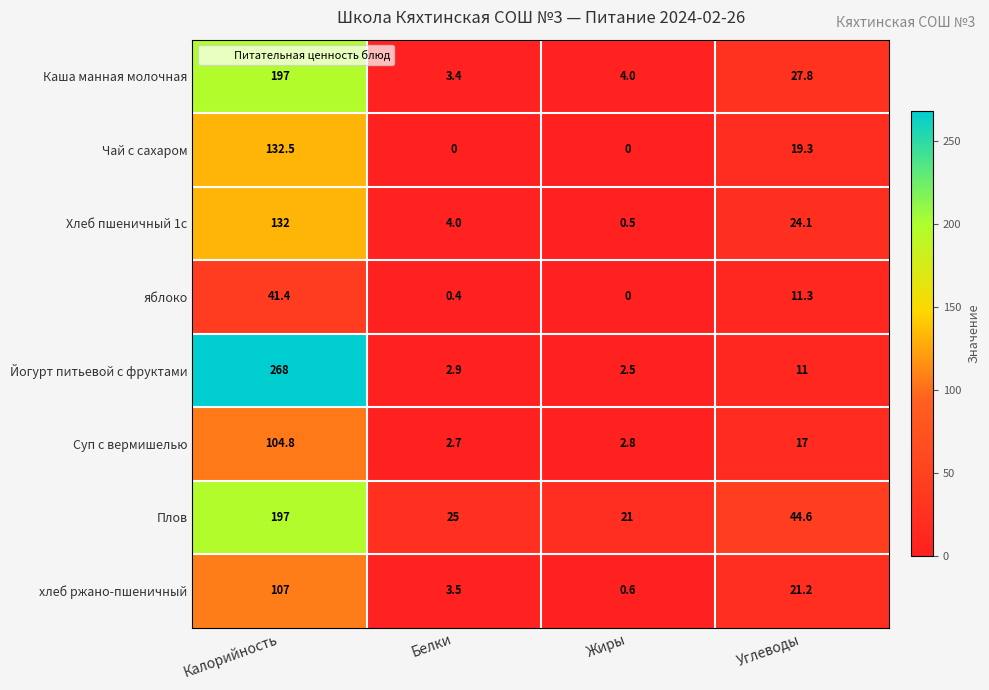

Is the value of Суп с вермишелью at Жиры greater than the value of Каша манная молочная at Белки?

No